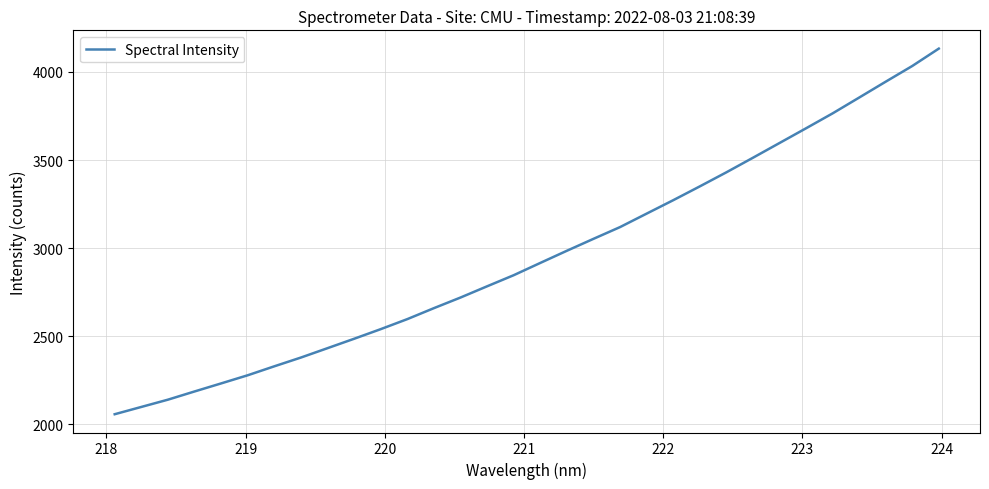

What is the minimum value shown in the chart?

2057.3